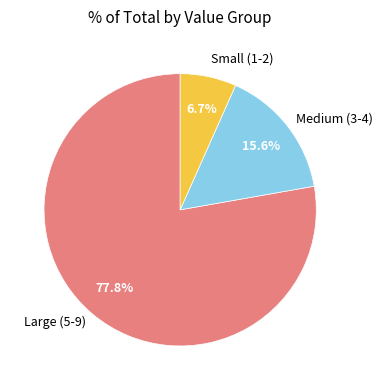

Rank the categories by value from lowest to highest.

Small (1-2), Medium (3-4), Large (5-9)